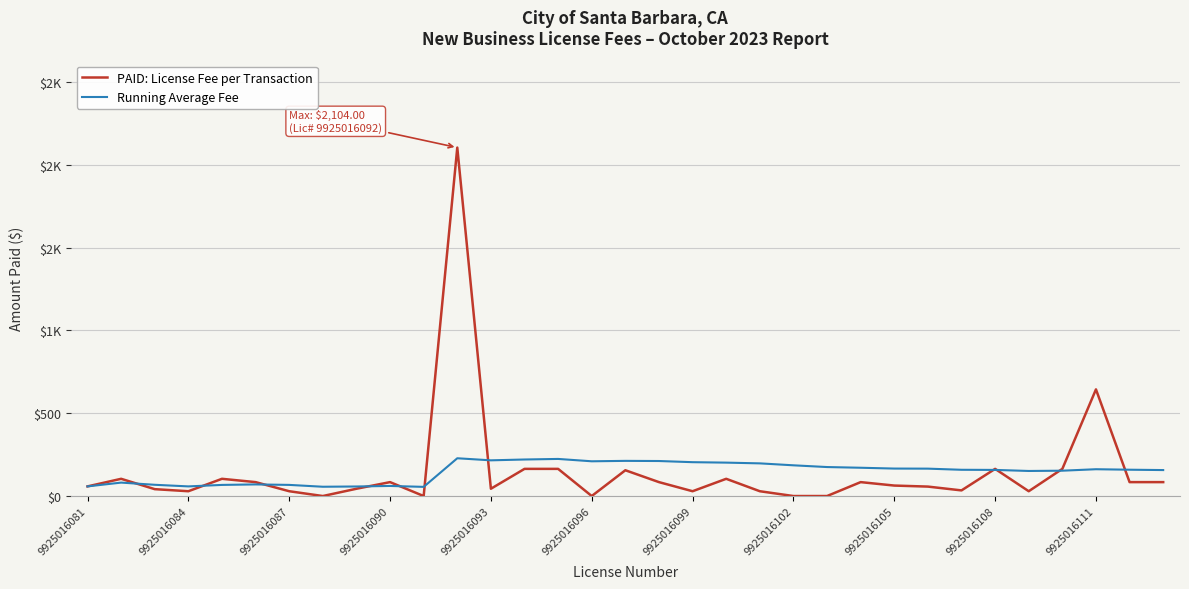

Reading left to right, list all the values displayed in this chart.

PAID: License Fee per Transaction: 58.2	104.0	41.5	29.0	104.0	84.0	29.0	0.0	44.0	84.0	0.0	2104.0	44.0	164.0	164.0	0.0	155.7	84.0	29.0	104.0	29.0	0.0	0.0	84.0	63.2	57.0	34.0	164.0	29.0	164.0	644.0	84.0	84.0
Running Average Fee: 58.2	81.1	67.9	58.2	67.1	70.1	67.2	56.1	57.6	60.9	55.3	228.1	215.6	220.6	224.0	209.8	212.3	211.4	204.4	201.7	197.2	185.5	175.0	170.8	165.8	165.3	158.5	157.7	151.3	153.0	161.9	158.9	156.8